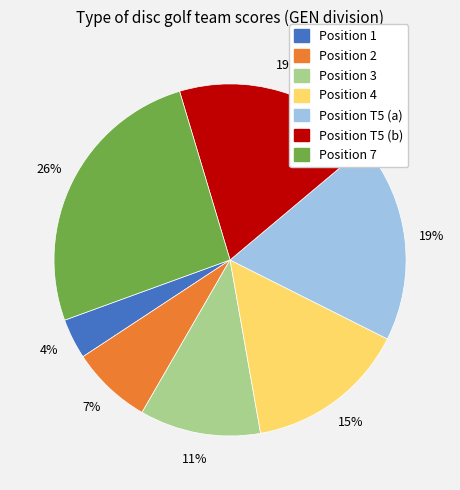

To the nearest percent, what is the difference between the largest and smallest slice percentages?

22%